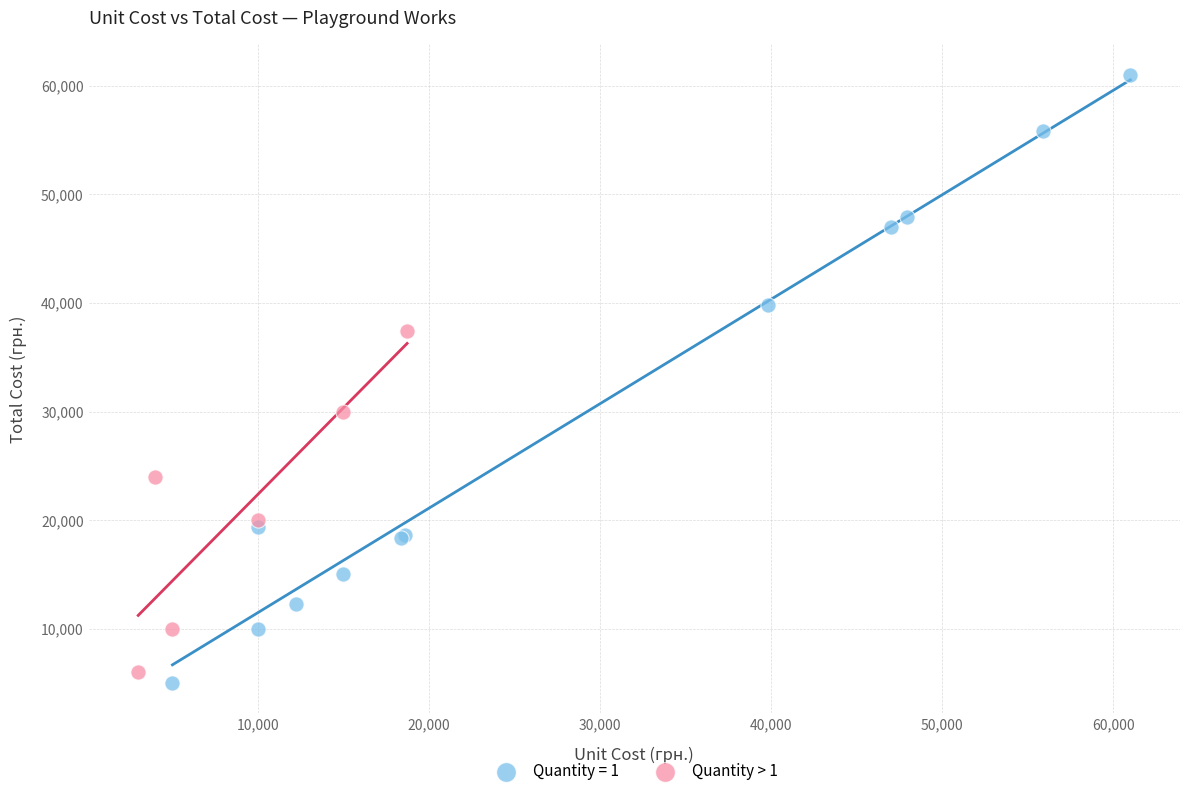

Which series reaches the maximum Y coordinate?

Quantity = 1